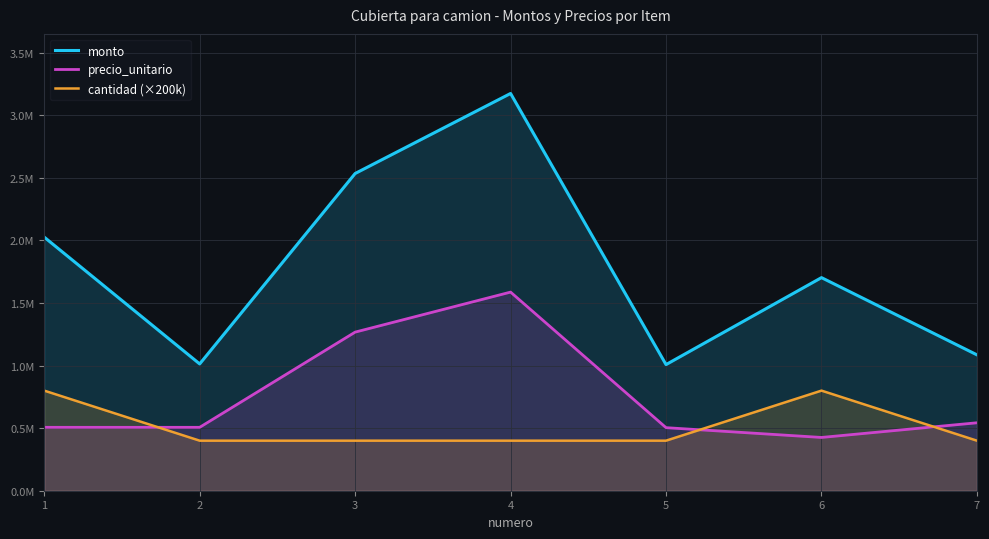

At how many categories does at least one series exceed 2975702?

1